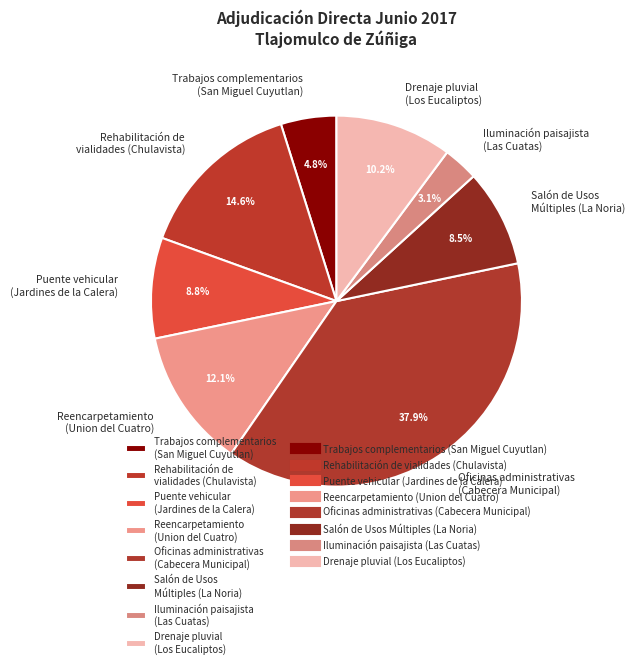

Approximately how many times larger is the value at Salón de Usos Múltiples (La Noria) compared to Rehabilitación de vialidades (Chulavista)?

0.6